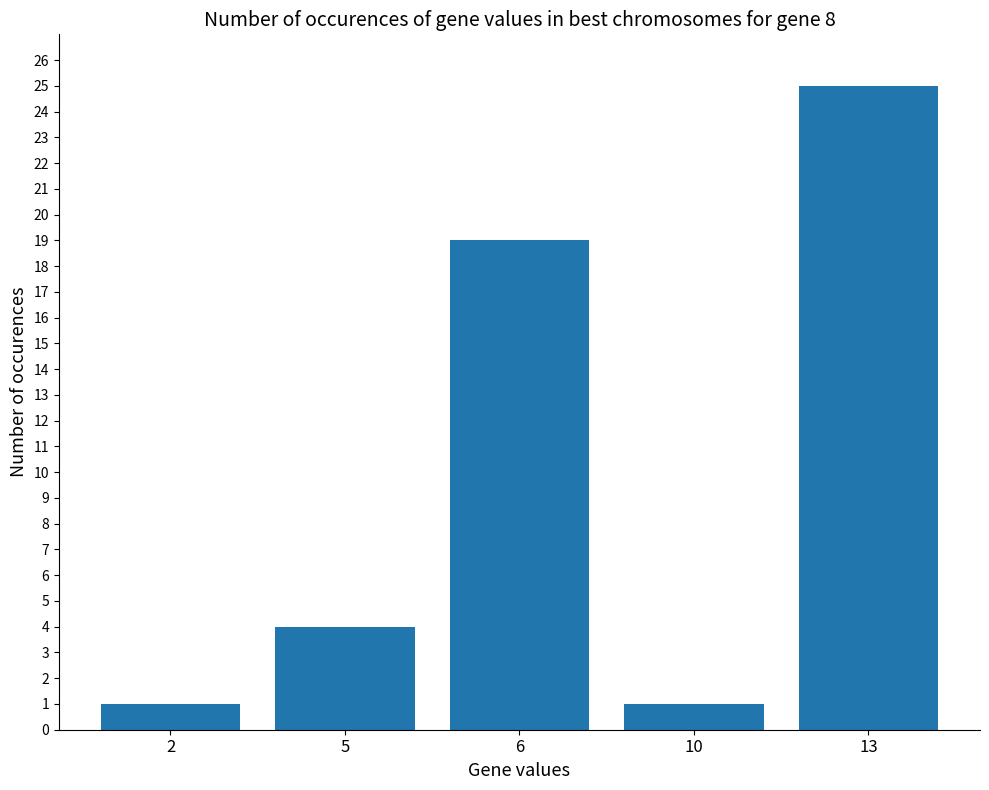

What is the change in value from 2 to 5?

+3